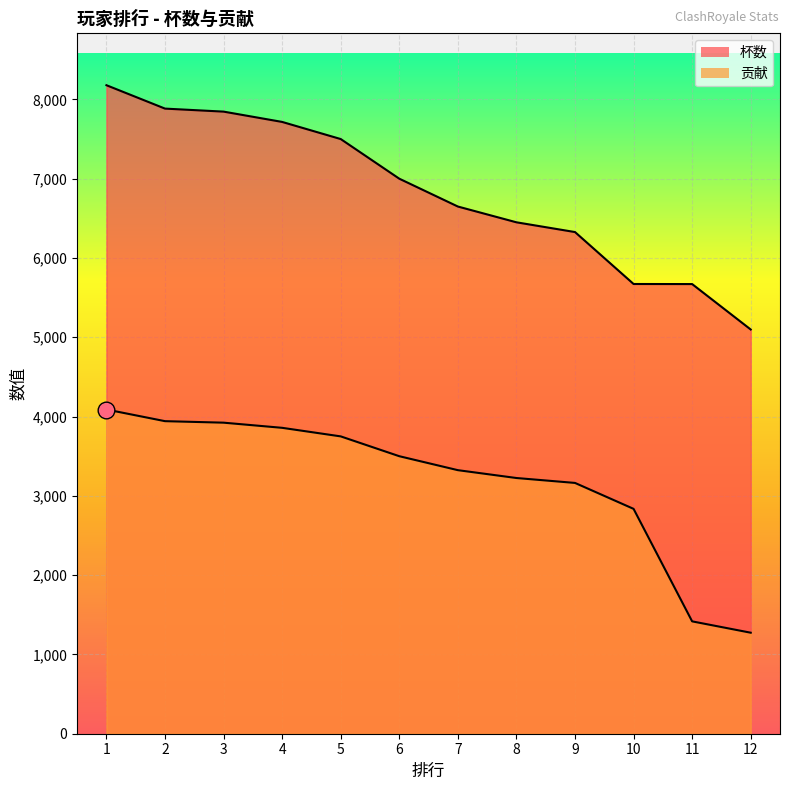

What is the lowest value of the 贡献 series?

1274